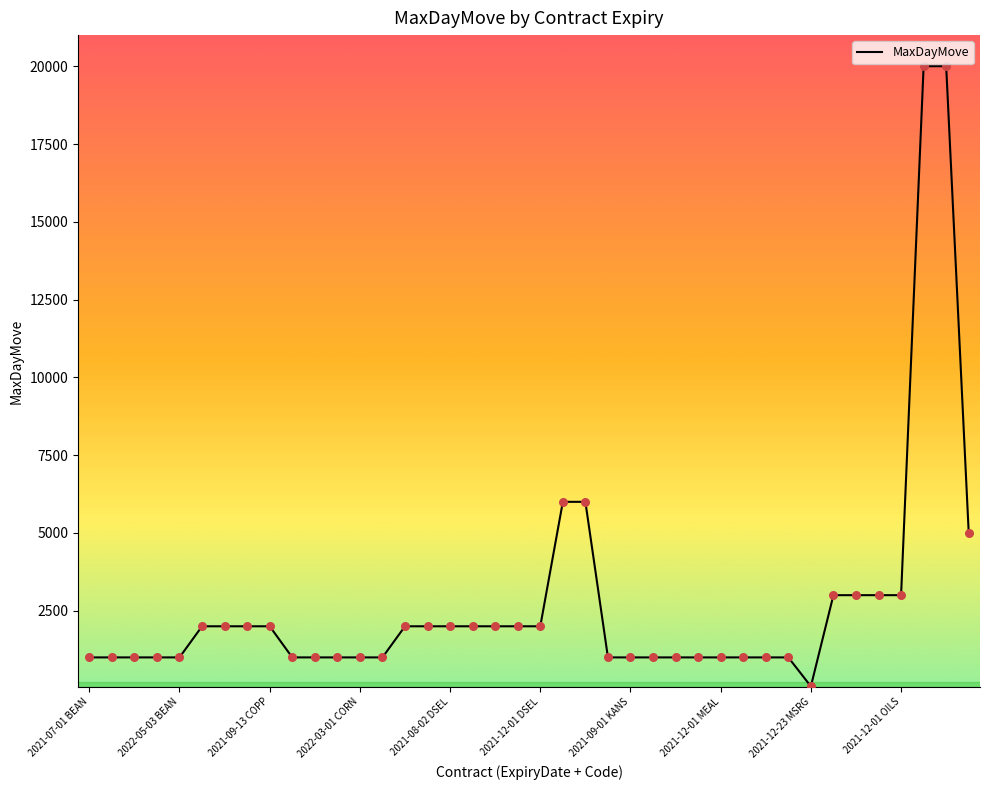

What is the maximum value shown in the chart?

20000